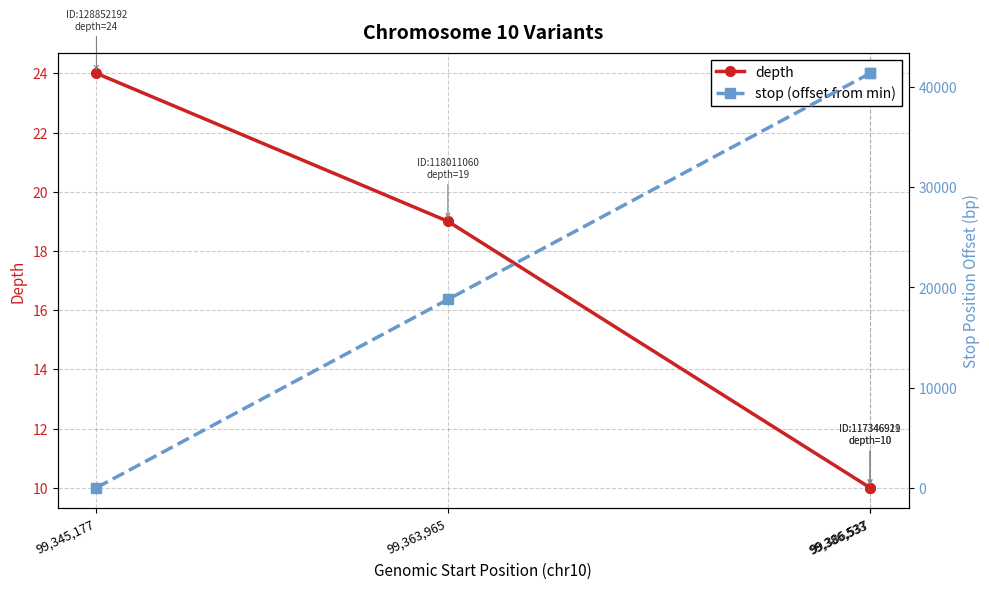

What is the label of the 1st point from the right?

99,386,537